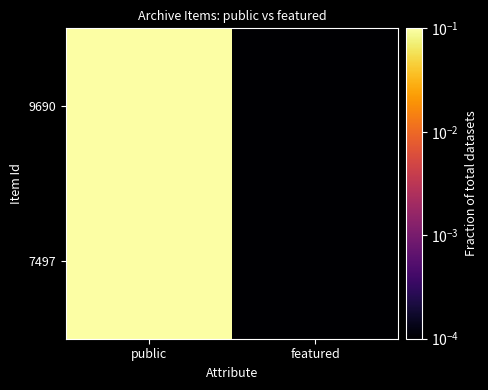

Rank the series at featured from highest to lowest value.

7497, 9690